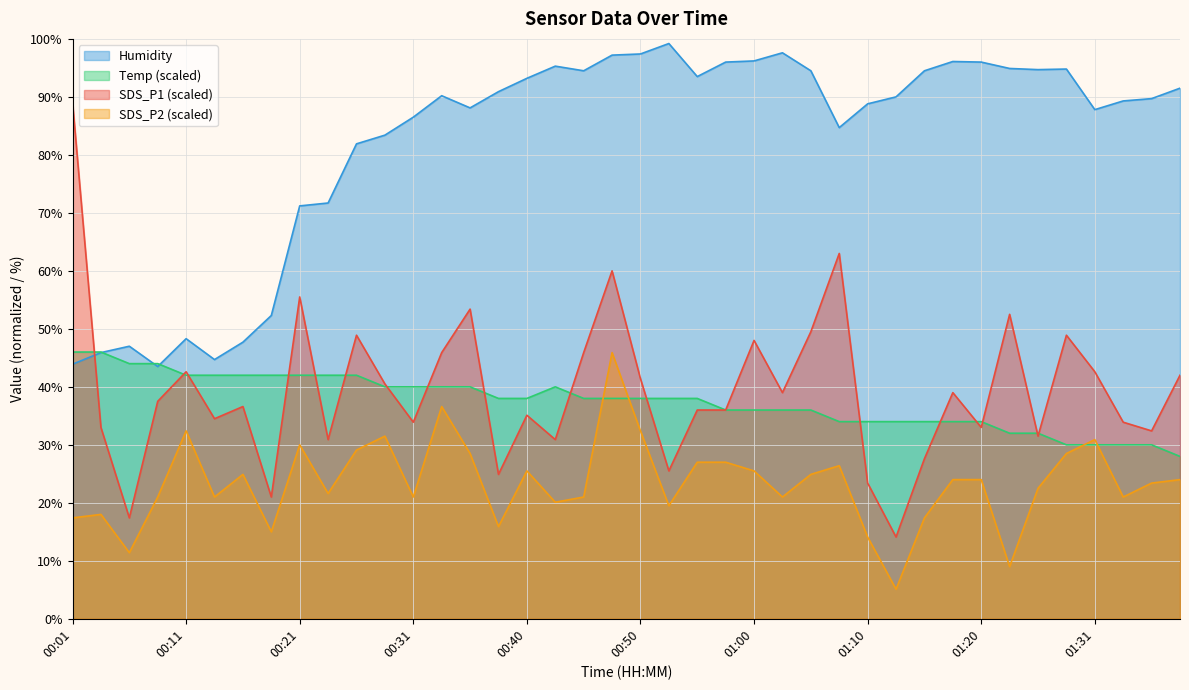

Which series ends up on top after the final intersection of SDS_P2 and Temp?

Temp